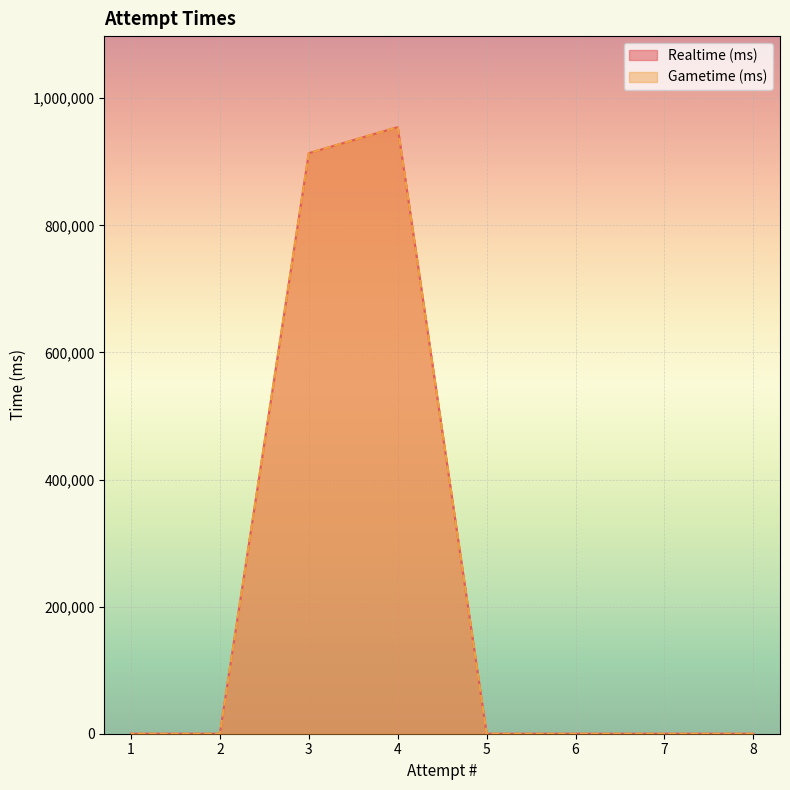

True or false: Realtime (ms) and Gametime (ms) cross at least once.

False